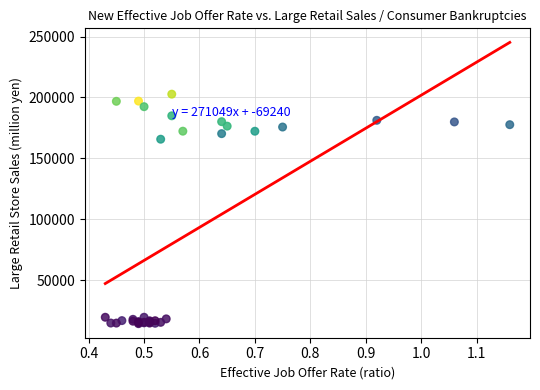

What Y value in the scatter plot is closest to 108551?

165738